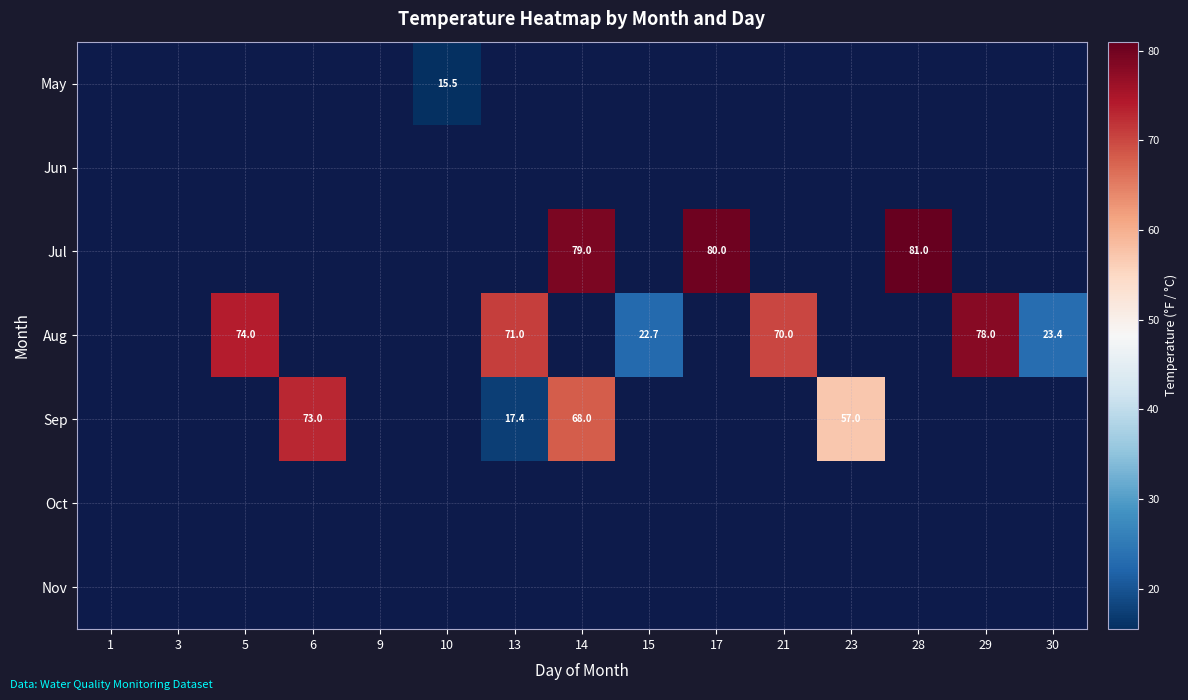

Where does the Aug series first go above 71?

5